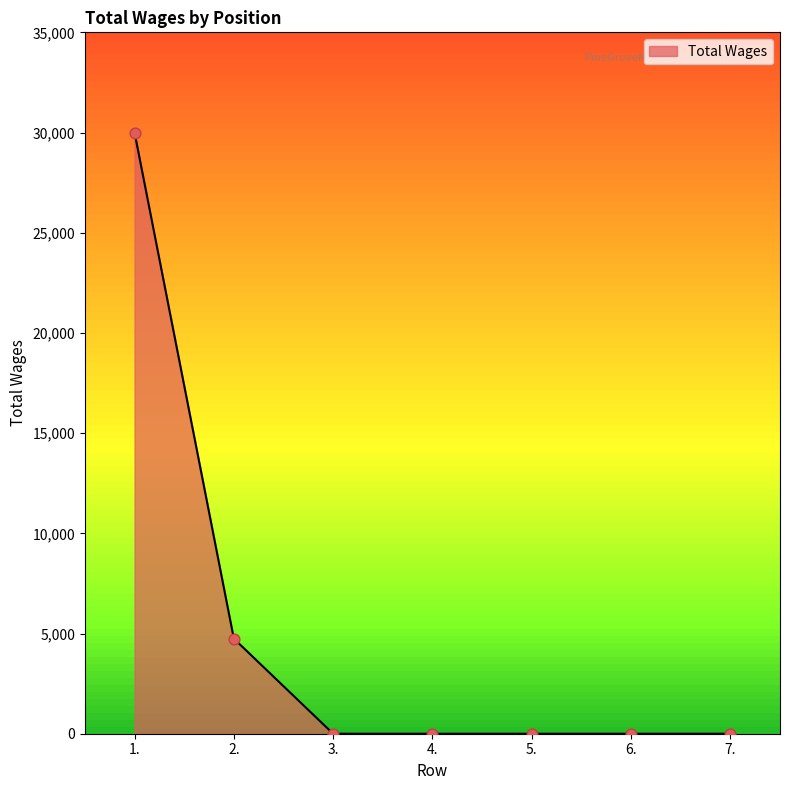

What is the change in value from 1. to 2.?

-25255